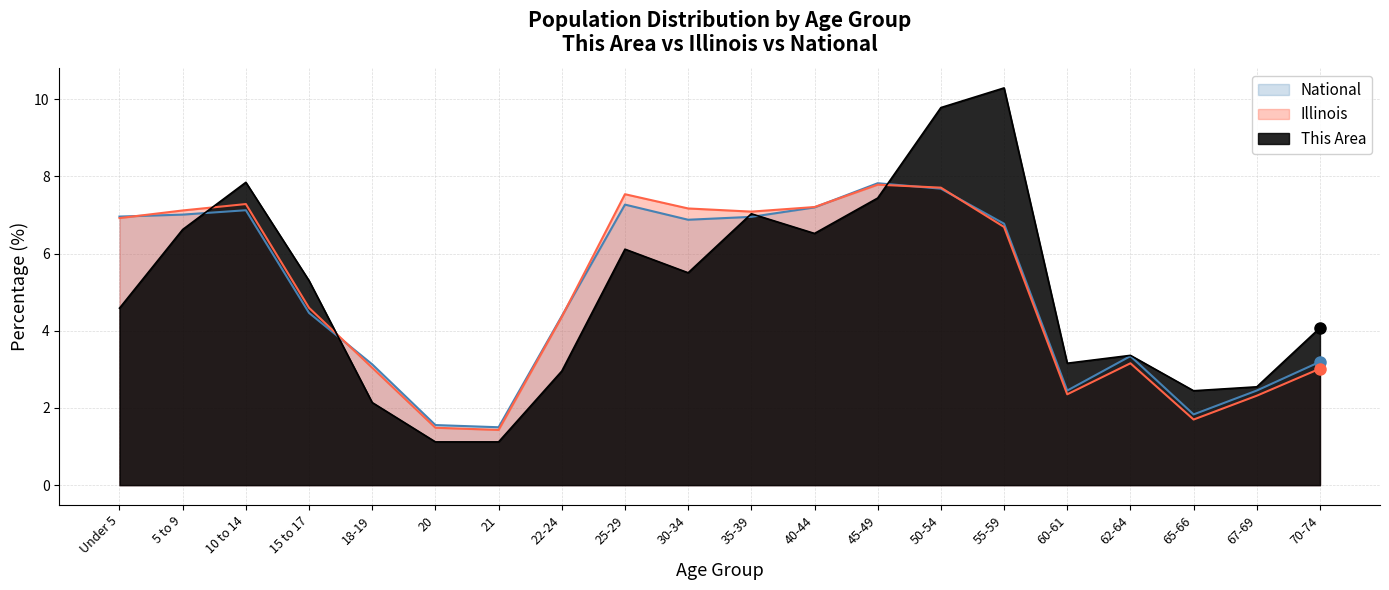

What are all the series names shown in the legend?

National, Illinois, This Area